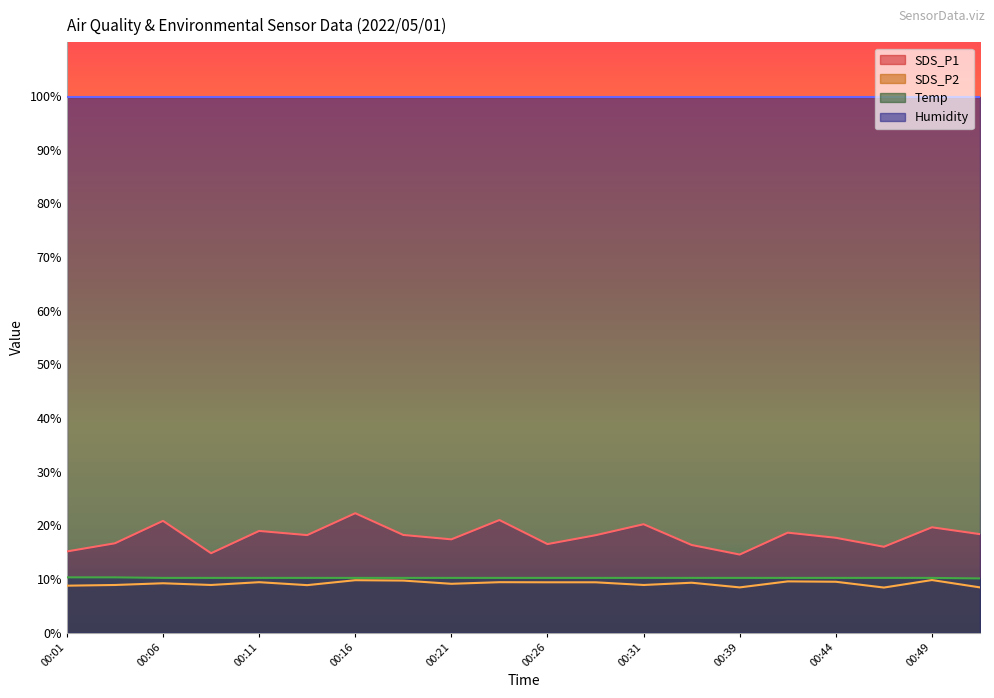

What is the sum of all SDS_P2 values?

183.0